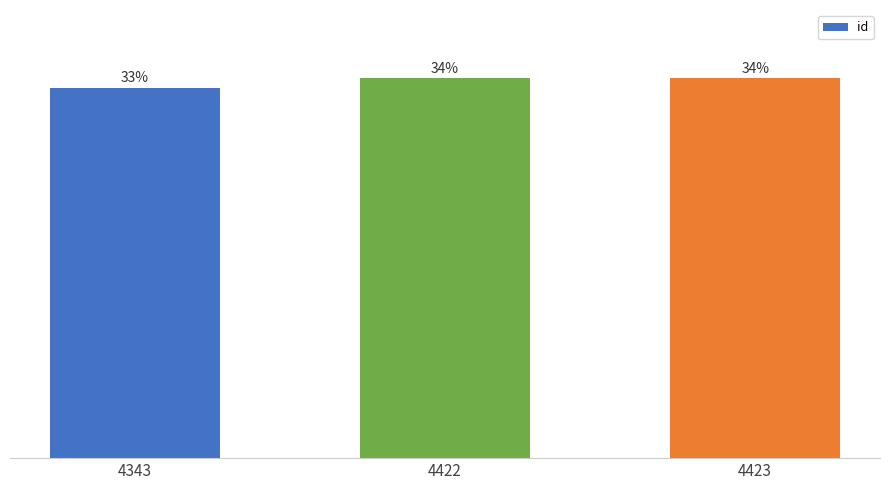

Are the bars horizontal?

No